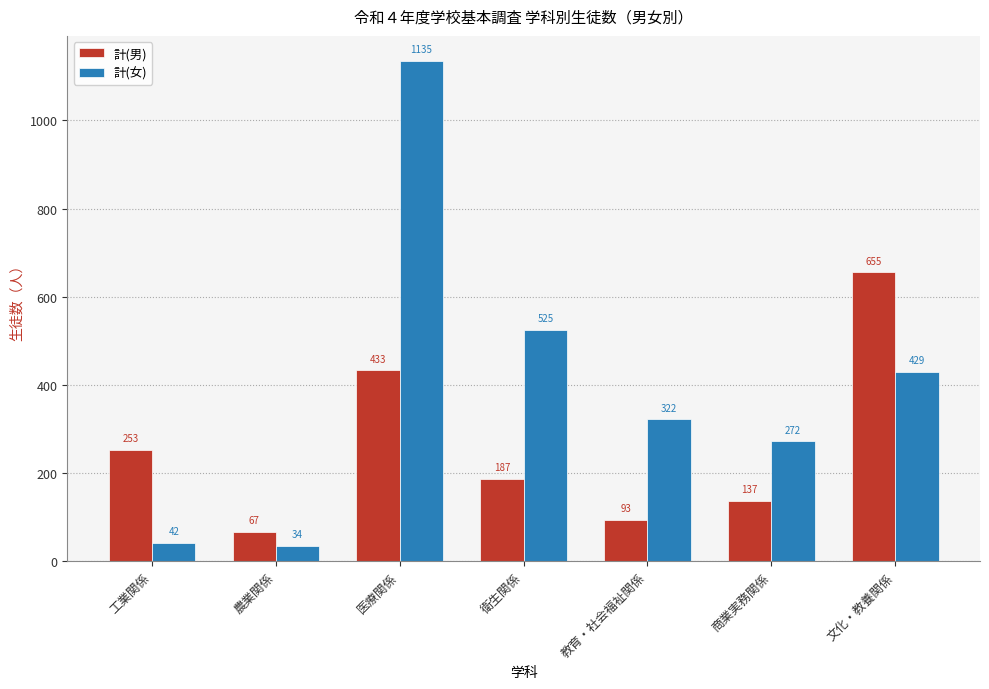

Reading left to right, what are all the values shown in this chart?

計(男): 工業関係=253	農業関係=67	医療関係=433	衛生関係=187	教育・社会福祉関係=93	商業実務関係=137	文化・教養関係=655
計(女): 工業関係=42	農業関係=34	医療関係=1135	衛生関係=525	教育・社会福祉関係=322	商業実務関係=272	文化・教養関係=429